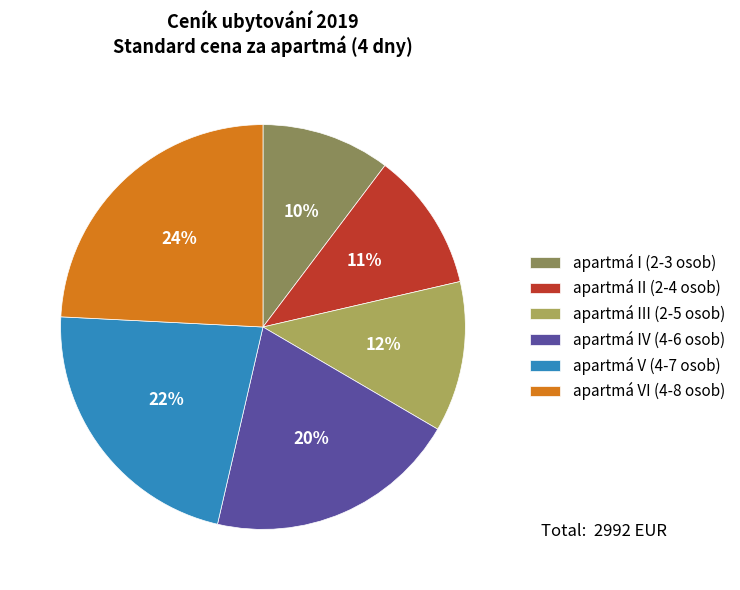

Which category has the smallest portion of the pie?

apartmá I (2-3 osob)